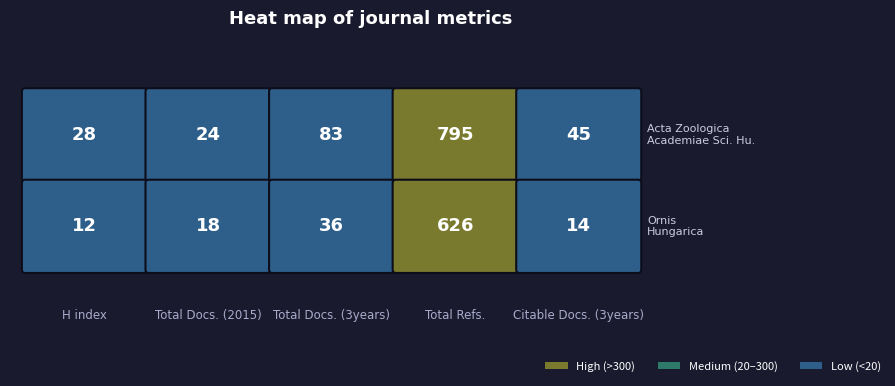

At which label is Ornis Hungarica closest to 319?

Total Docs. (3years)